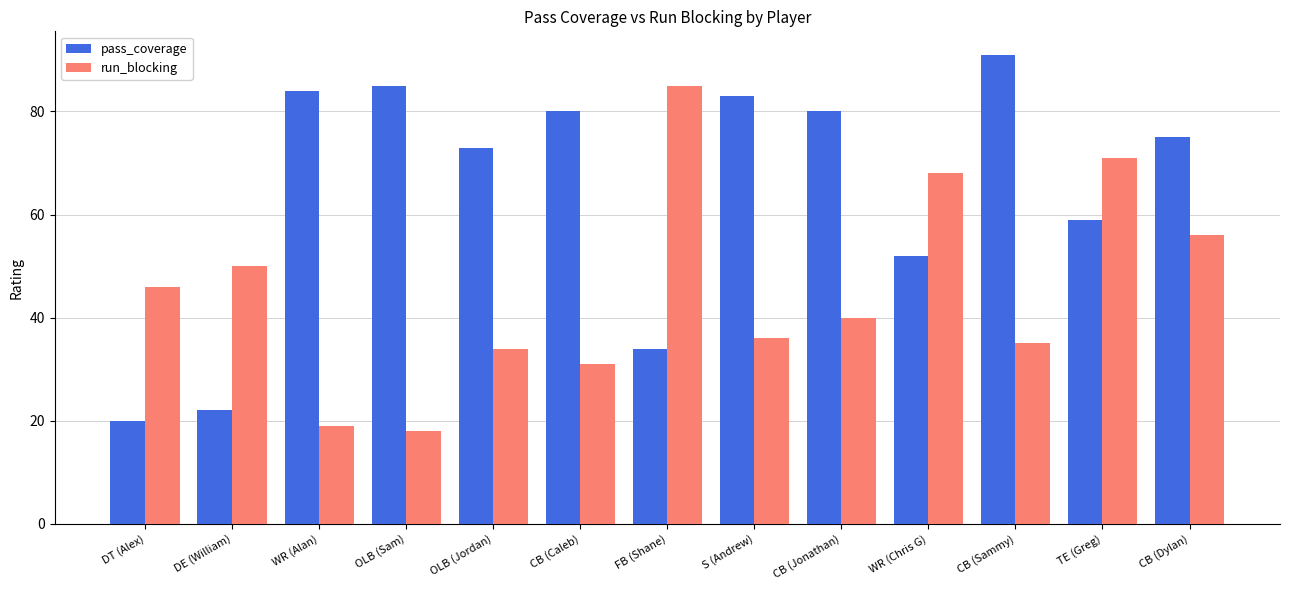

What are all the series names shown in the legend?

pass_coverage, run_blocking